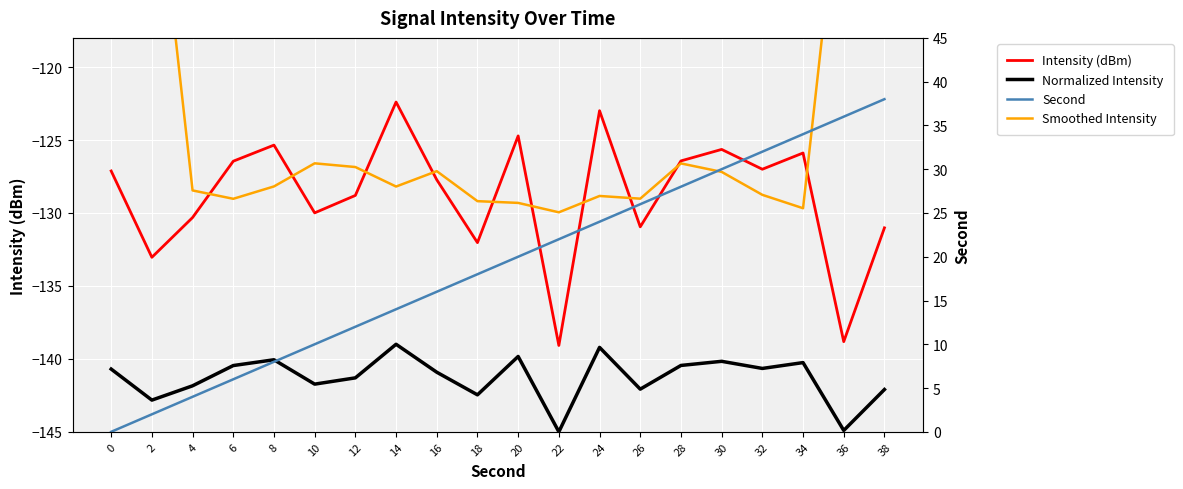

Reading right to left, extract all data points from this chart.

Intensity (dBm): -131.0	-138.8	-125.9	-127.0	-125.6	-126.4	-131.0	-123.0	-139.1	-124.7	-132.0	-127.7	-122.4	-128.8	-130.0	-125.3	-126.5	-130.3	-133.0	-127.1
Normalized Intensity: -142.1	-144.9	-140.3	-140.7	-140.2	-140.5	-142.1	-139.2	-145.0	-139.8	-142.5	-140.9	-139.0	-141.3	-141.7	-140.1	-140.5	-141.8	-142.8	-140.7
Smoothed Intensity: -79.1	-104.5	-129.7	-128.8	-127.2	-126.6	-129.0	-128.8	-130.0	-129.3	-129.2	-127.1	-128.2	-126.9	-126.6	-128.2	-129.0	-128.5	-103.4	-78.1
Second: 38.0	36.0	34.0	32.0	30.0	28.0	26.0	24.0	22.0	20.0	18.0	16.0	14.0	12.0	10.0	8.0	6.0	4.0	2.0	0.0